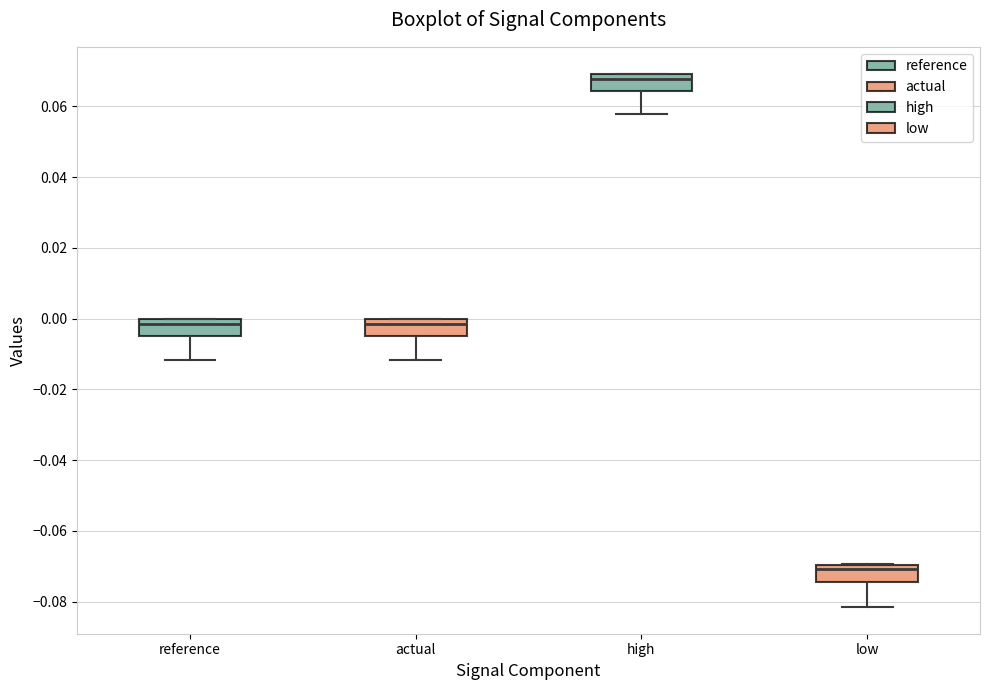

Where does the median line of the box for high sit on the y-axis? The values are not printed on the chart, so give them approximately, as read against the axis.

0.068